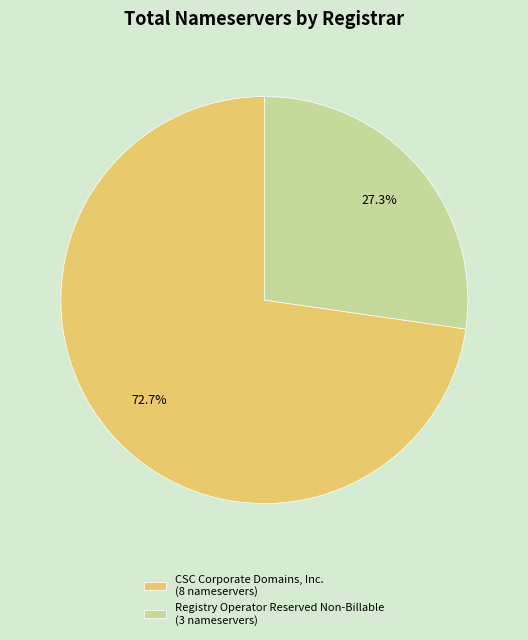

How many slices are in this pie chart?

2